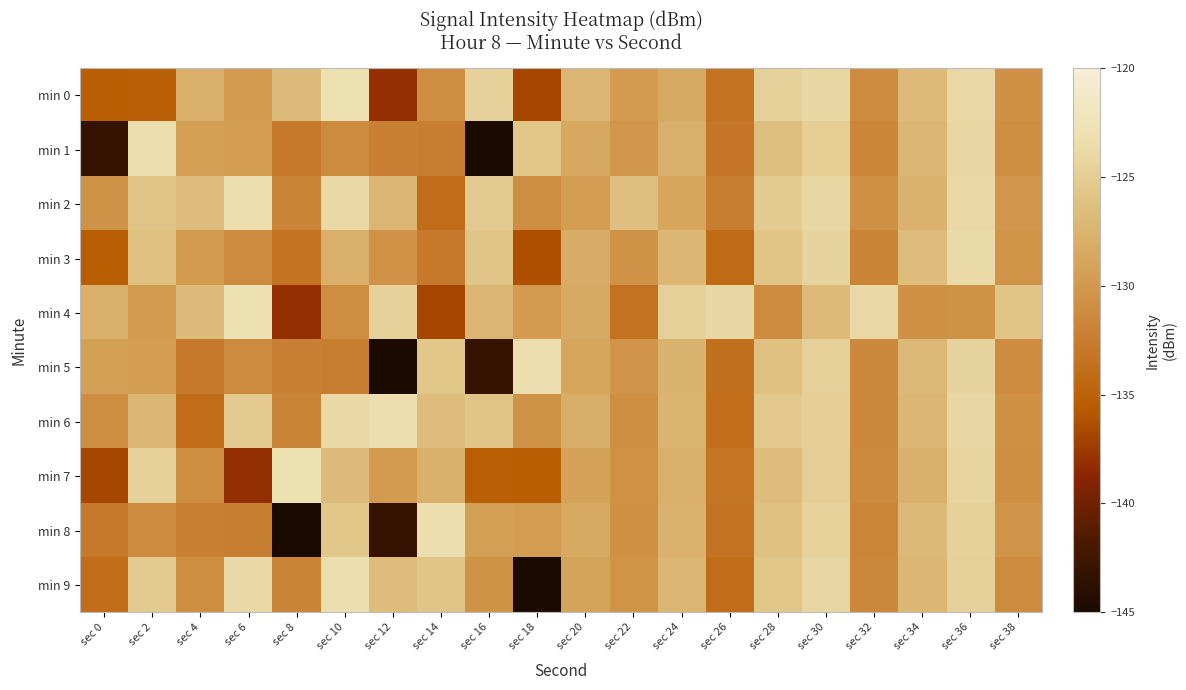

Which series has the largest range (max minus min)?

min 1